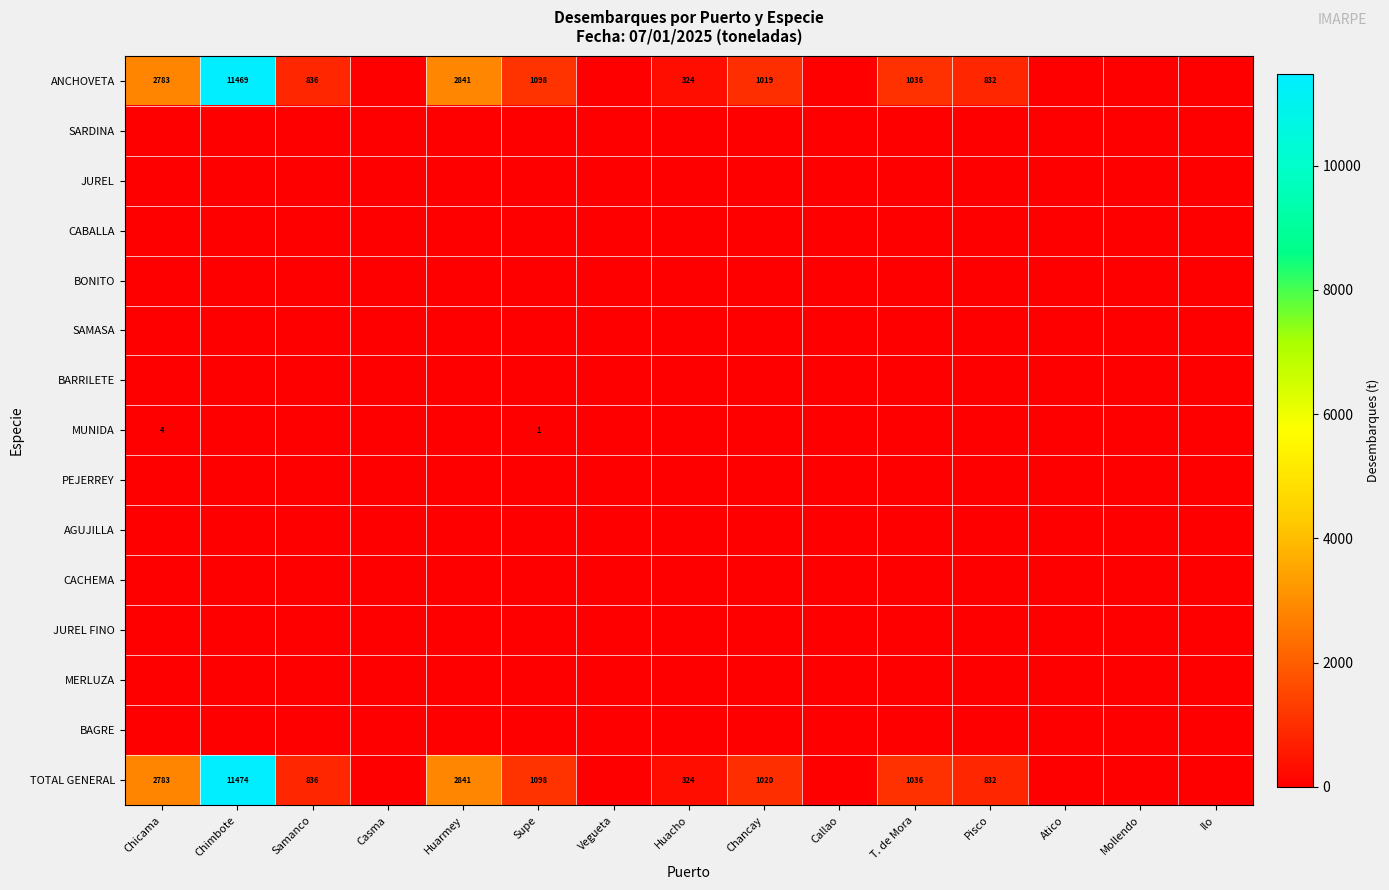

Which category has the highest value across all series?

Chimbote